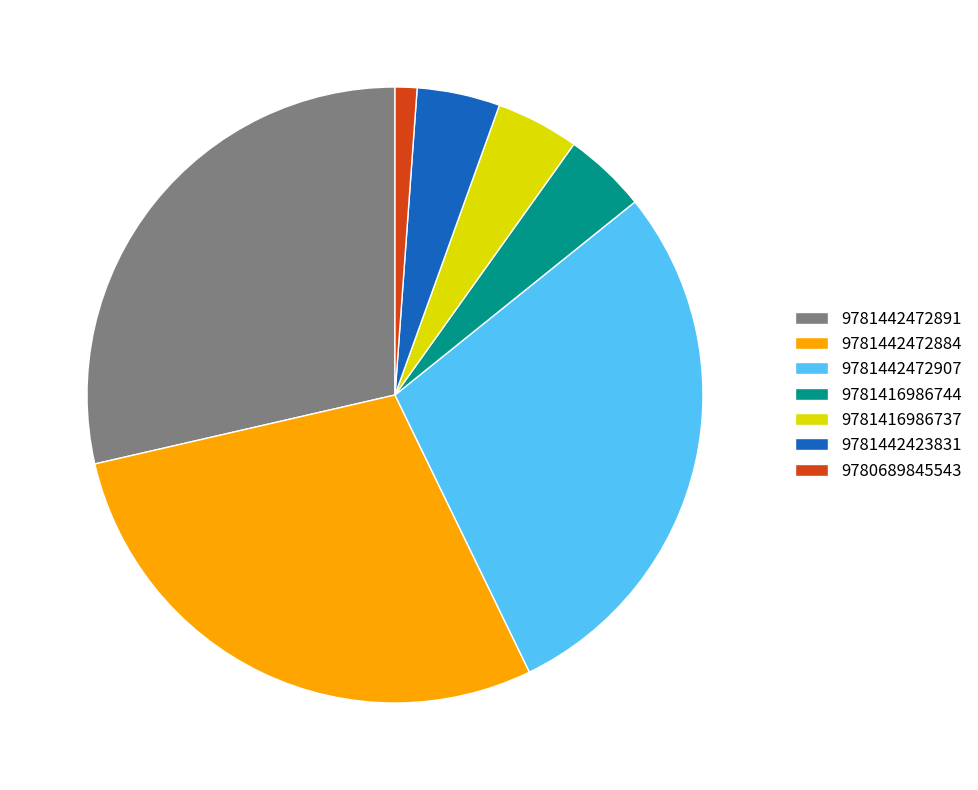

Which category has the smallest portion of the pie?

9780689845543